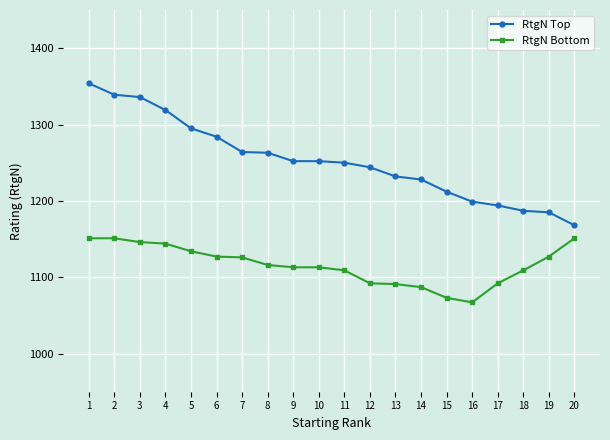

What is the smallest value displayed?

1067